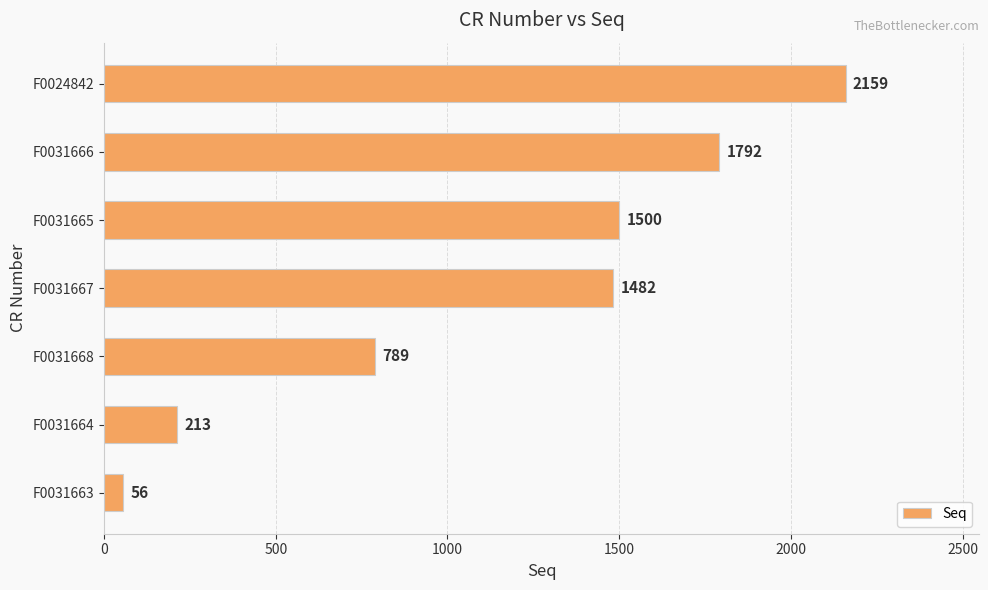

Does the chart contain stacked bars?

No